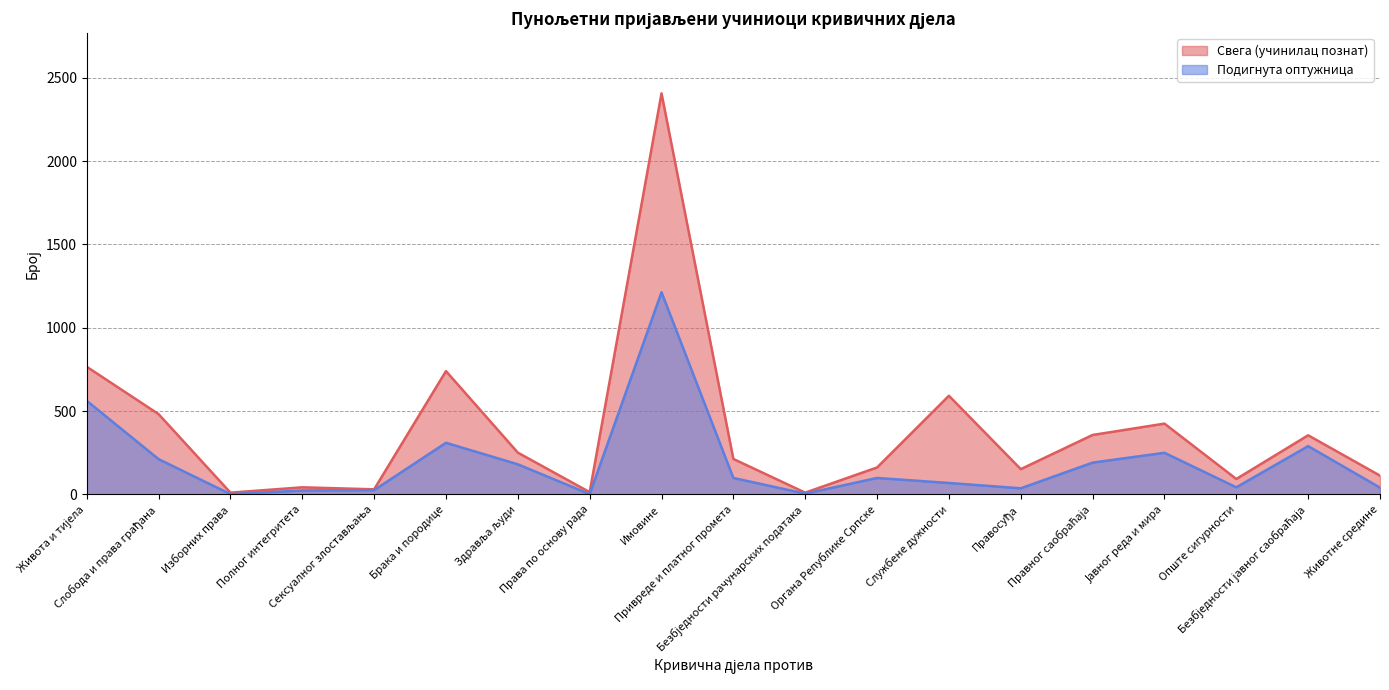

What position from the right is Животне средине?

1